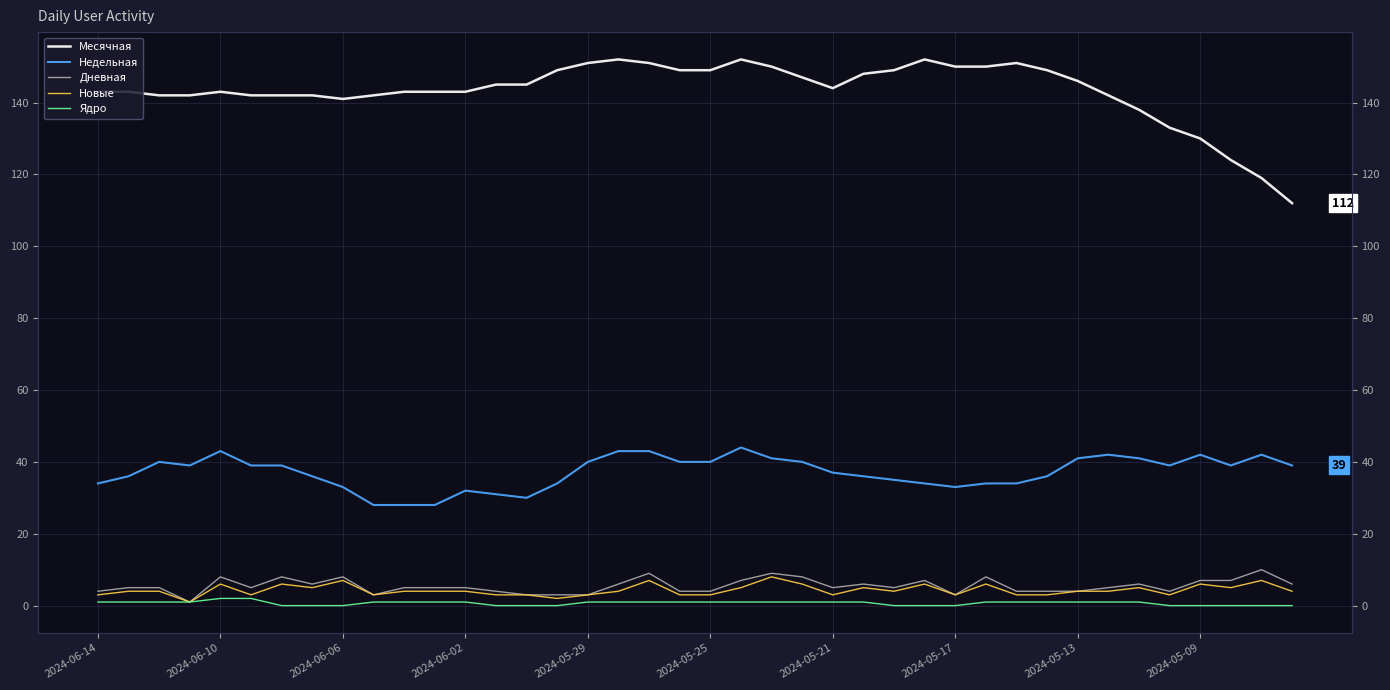

Is it true that Месячная equals 151 at 30?

True